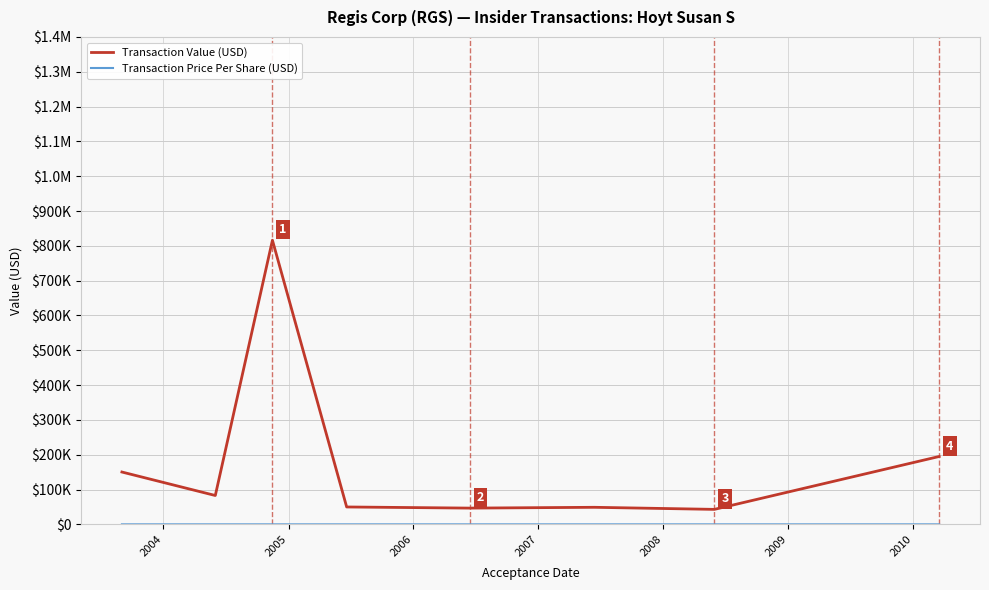

Does the chart have visible grid lines?

Yes